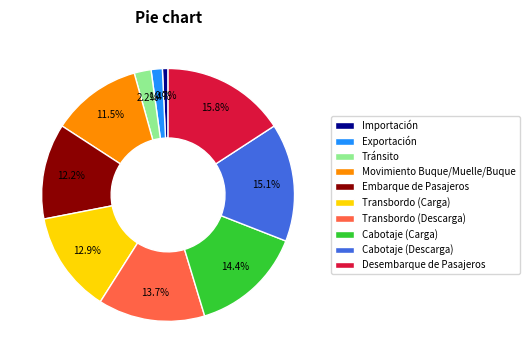

Count the number of slices in the pie.

10